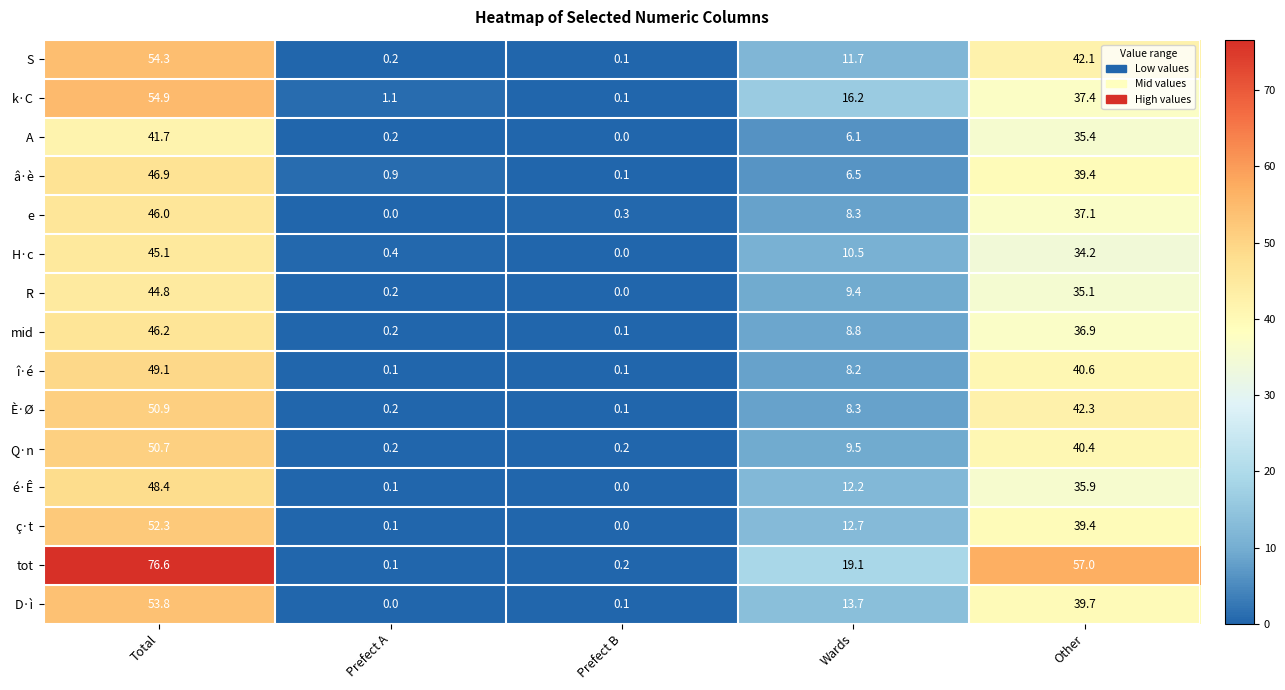

At how many categories does at least one series exceed 63?

1